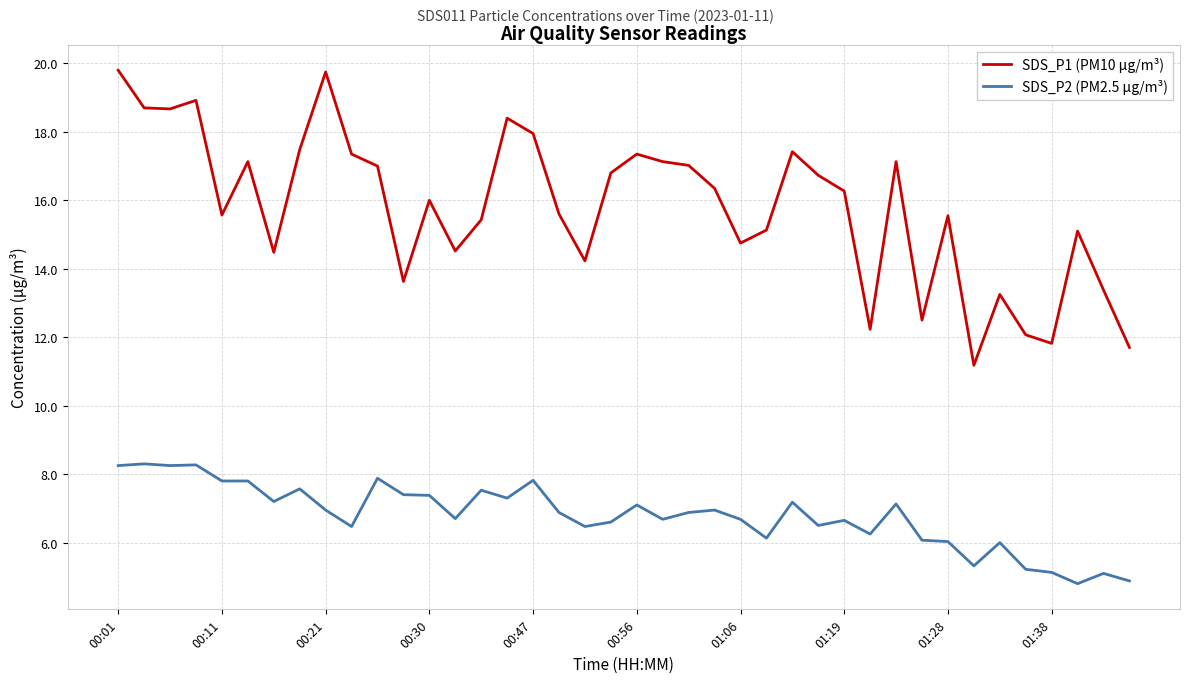

What is the difference between the maximum and minimum values in the SDS_P2 (PM2.5 µg/m³) series?

3.5